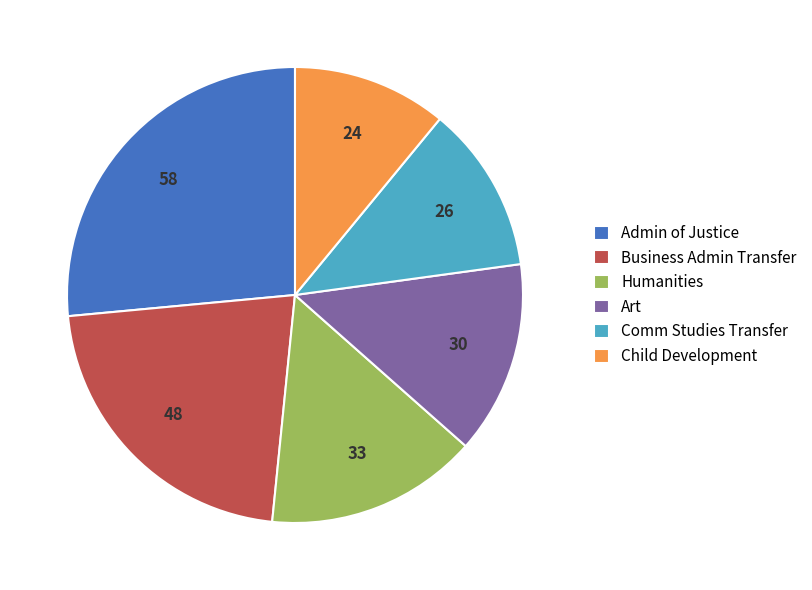

Does any single category account for the majority?

No